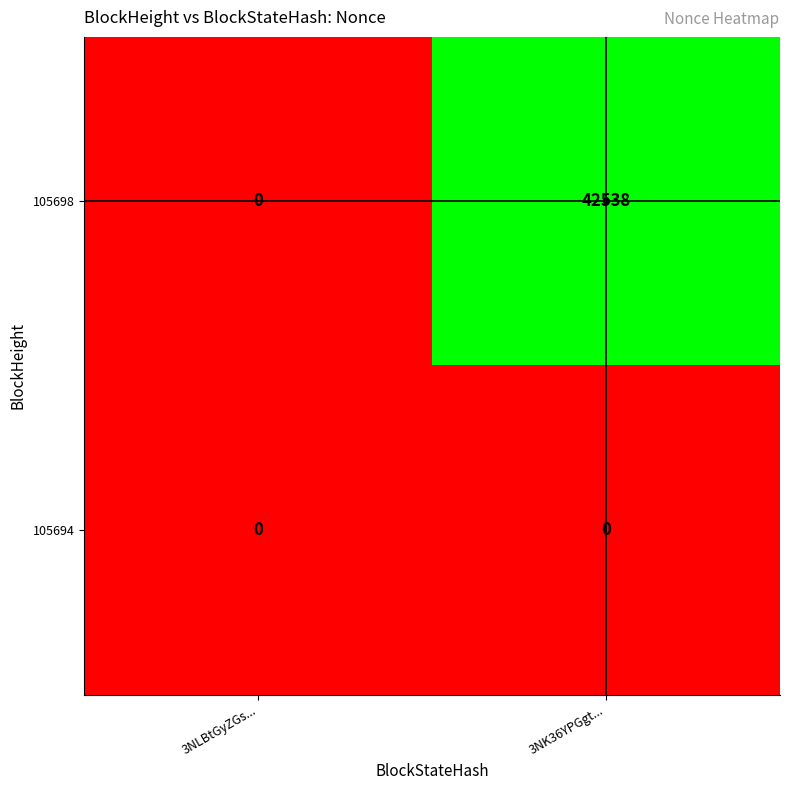

What is the sum of all 105698 values?

42538